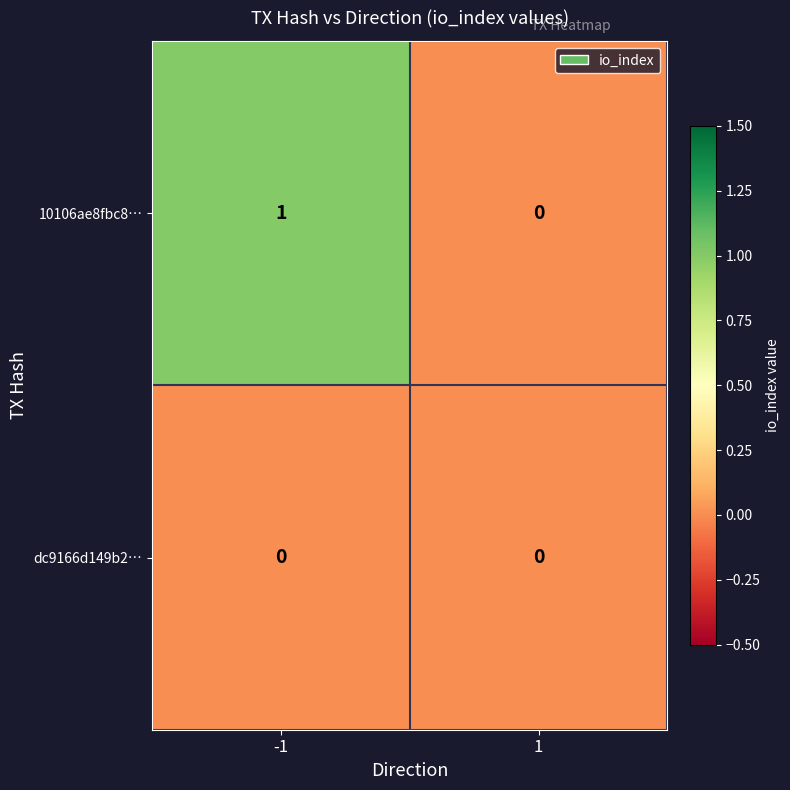

List the series in order of their peak value, highest first.

10106ae8fbc8…, dc9166d149b2…